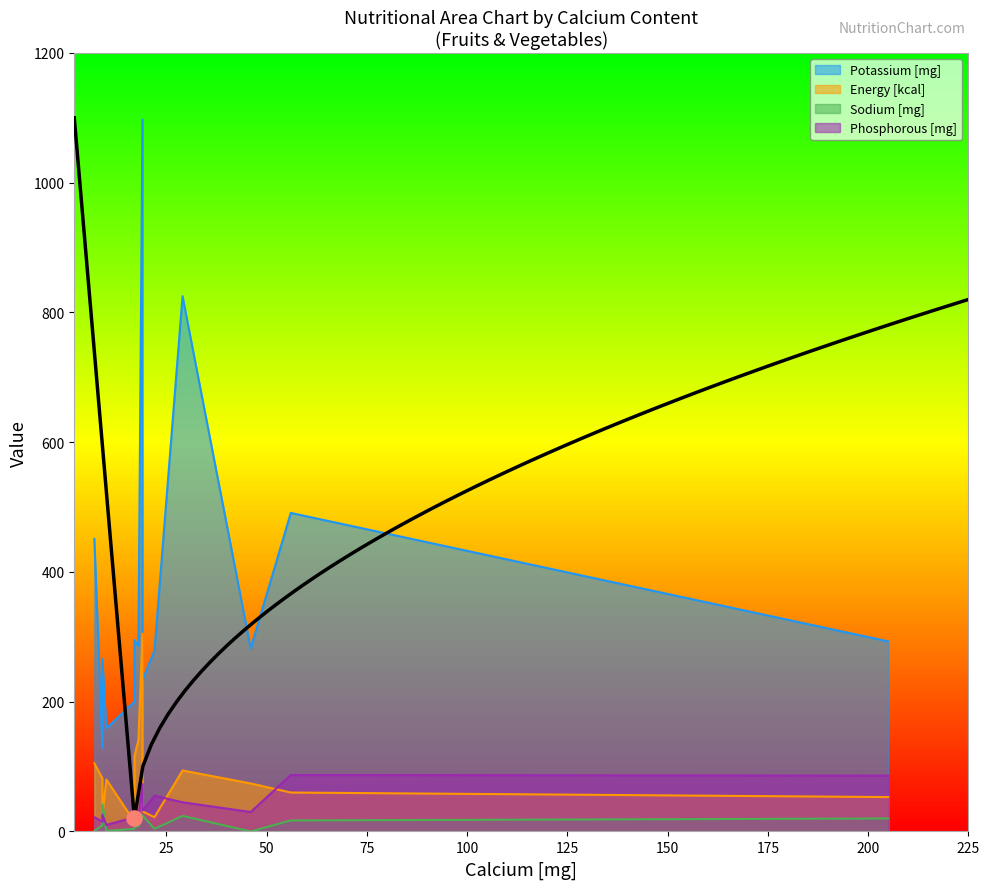

Which series has the largest total across all categories?

Potassium [mg]